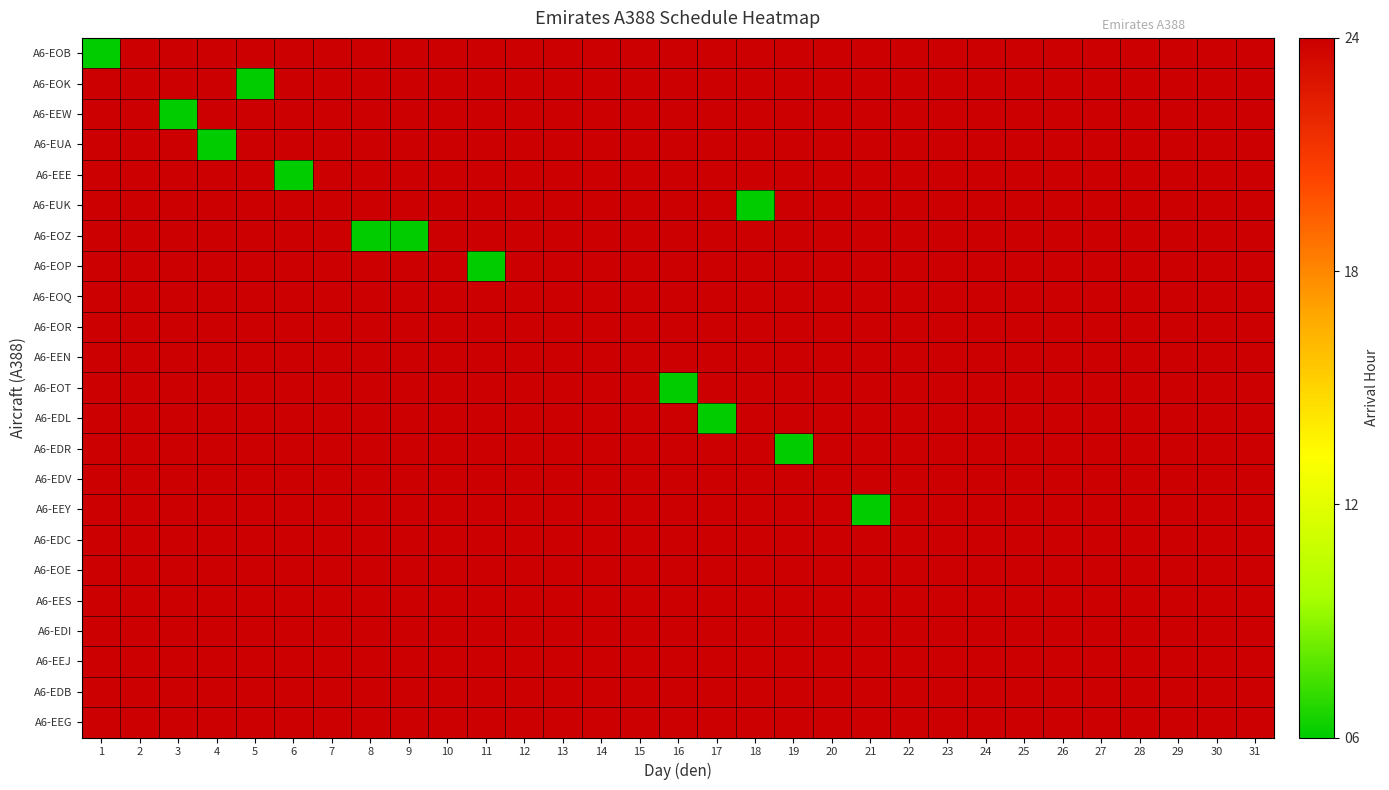

What is the greatest value displayed?

24